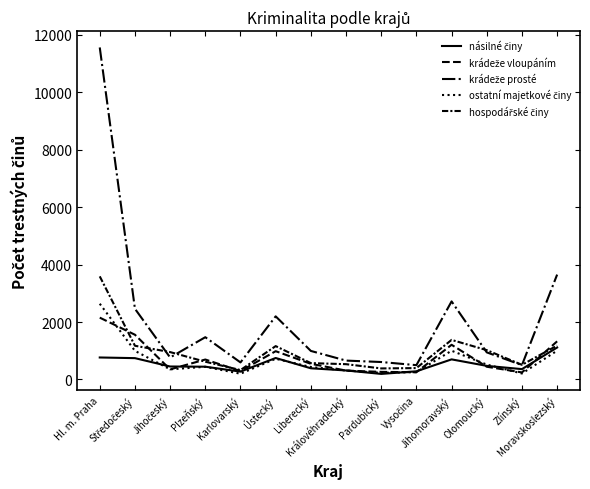

Which series has the largest total across all categories?

krádeže prosté